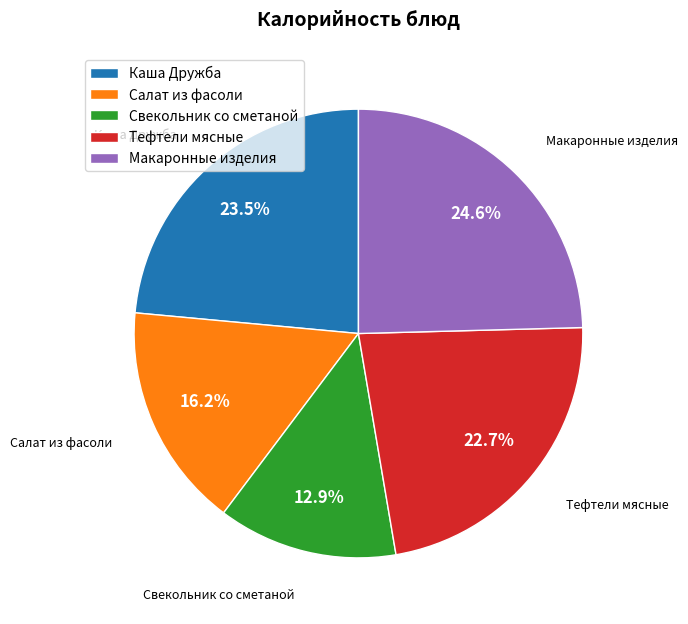

Which has a higher value, Тефтели мясные or Макаронные изделия?

Макаронные изделия